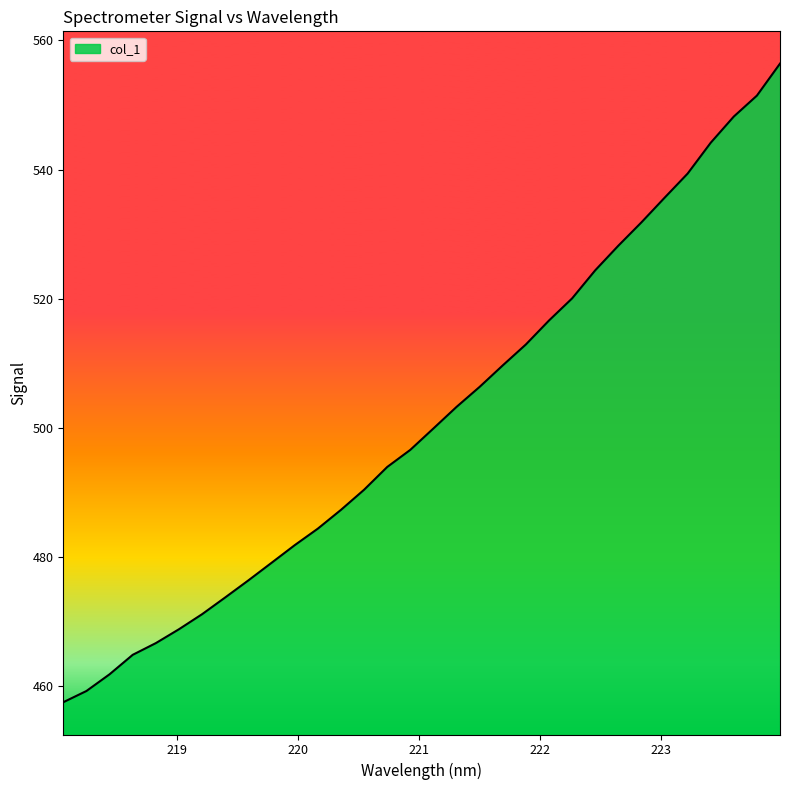

What is the maximum value shown in the chart?

556.4